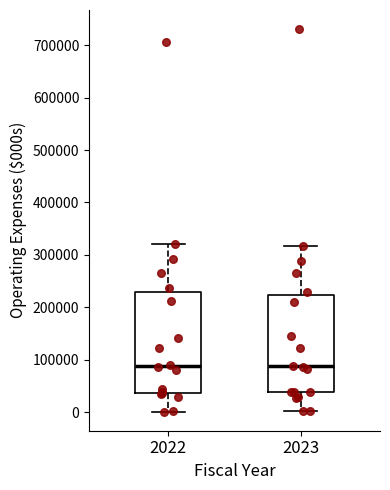

Reading left to right, transcribe this box plot: for each box, give where its median line is, the range the box spans, and where its two whiskers end, as read against the y-axis. The values are not printed on the chart, so give them approximately, as read against the axis.

2022: median 90000, box 40000 to 230000, whiskers 0 to 320000
2023: median 90000, box 40000 to 220000, whiskers 0 to 320000